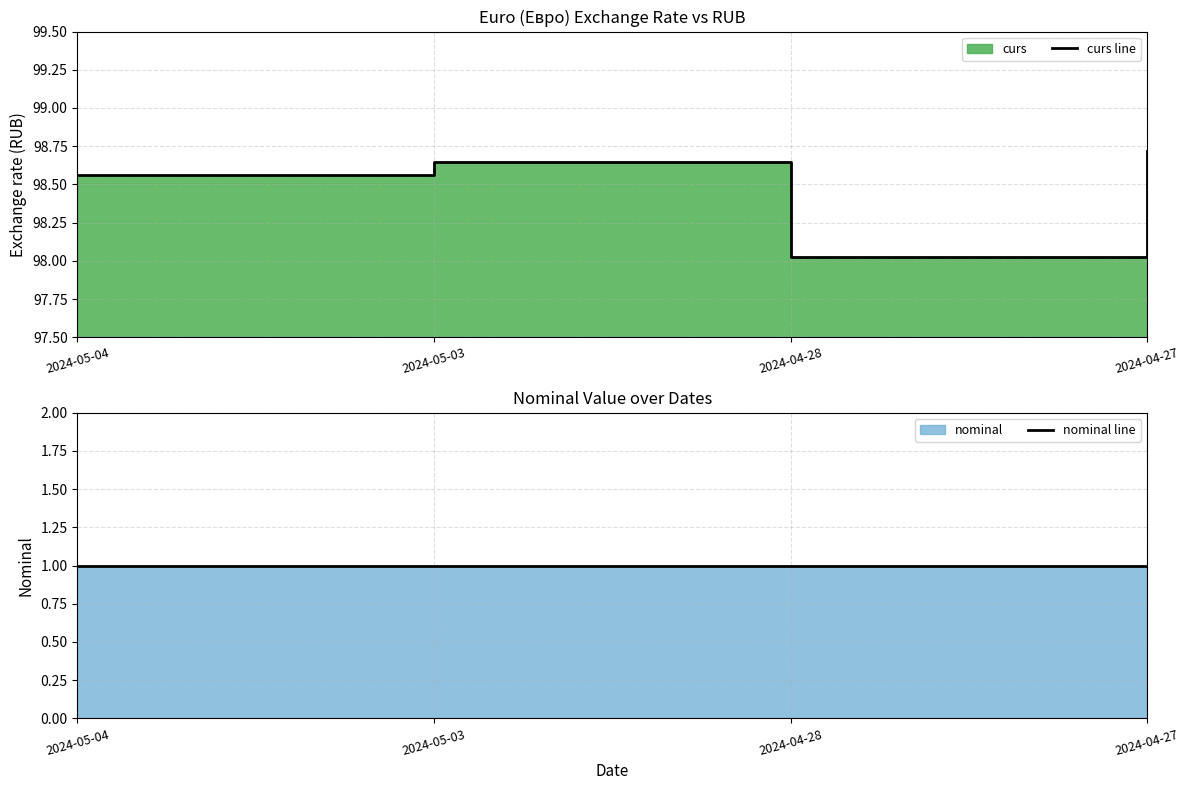

Which series changed the most between 2024-05-04 and 2024-04-27?

curs line